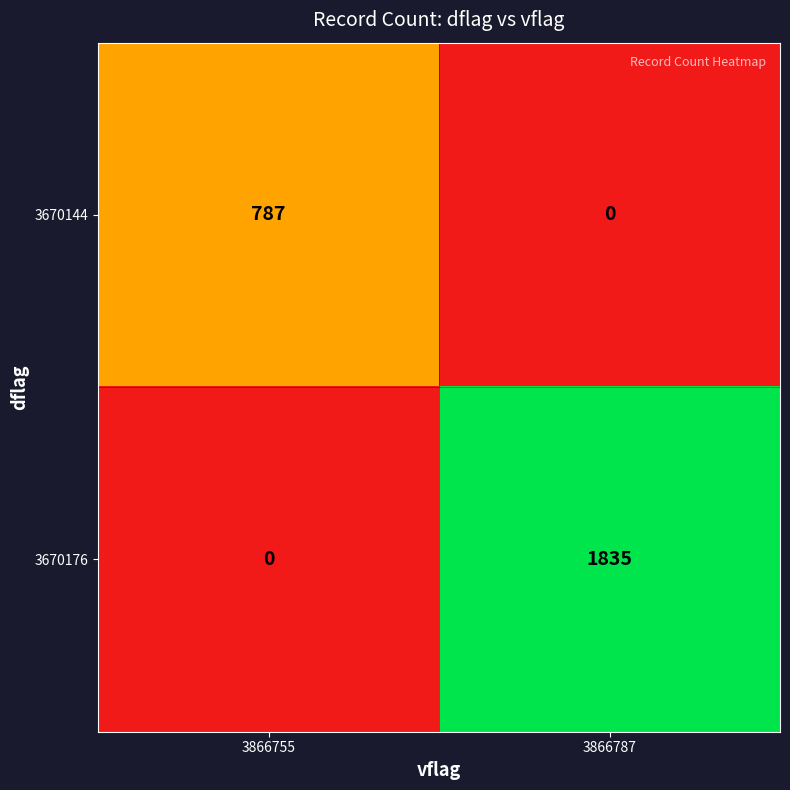

Which series has the largest total across all categories?

3670176